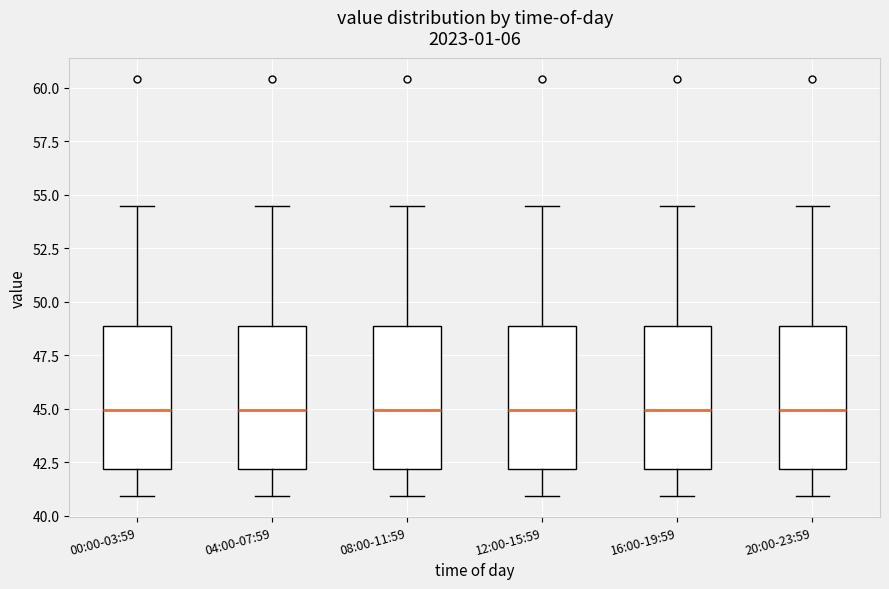

Reading left to right, read every box against the y-axis: the position of its median line, the range the box covers, and the ends of its whiskers. The values are not printed on the chart, so give them approximately, as read against the axis.

00:00-03:59: median 45.0, box 42.0 to 49.0, whiskers 41.0 to 54.5
04:00-07:59: median 45.0, box 42.0 to 49.0, whiskers 41.0 to 54.5
08:00-11:59: median 45.0, box 42.0 to 49.0, whiskers 41.0 to 54.5
12:00-15:59: median 45.0, box 42.0 to 49.0, whiskers 41.0 to 54.5
16:00-19:59: median 45.0, box 42.0 to 49.0, whiskers 41.0 to 54.5
20:00-23:59: median 45.0, box 42.0 to 49.0, whiskers 41.0 to 54.5